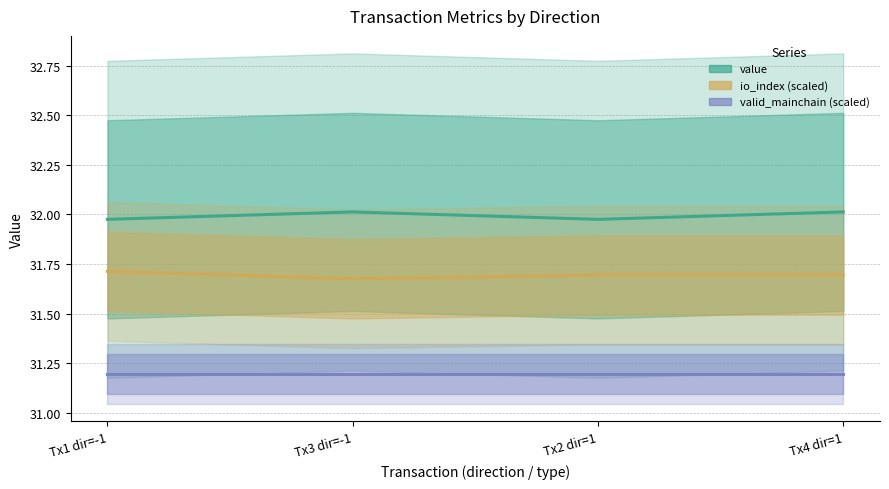

Read the value value at Tx3 dir=-1.

32.0